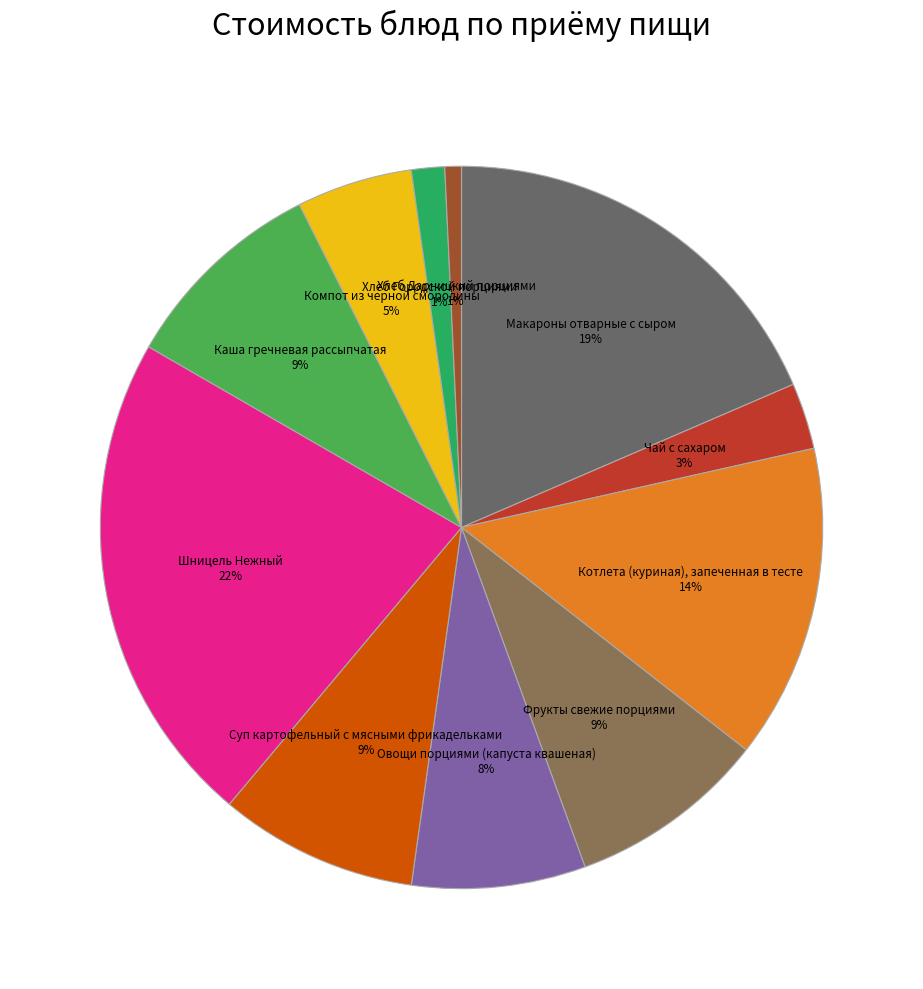

To the nearest percent, what is the average slice percentage?

9%